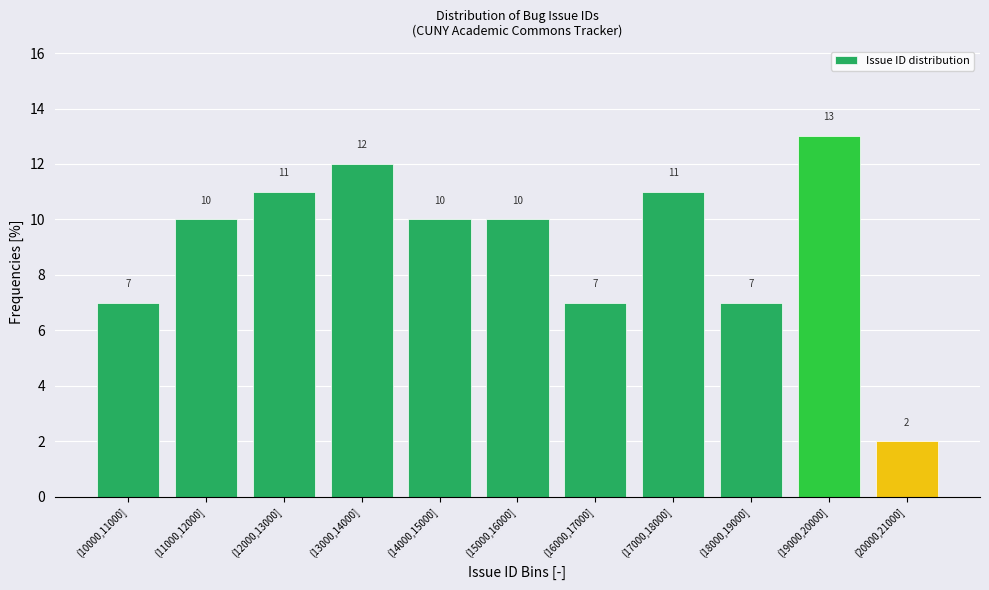

Reading left to right, list all the values displayed in this chart.

(10000,11000]=7.0	(11000,12000]=10.0	(12000,13000]=11.0	(13000,14000]=12.0	(14000,15000]=10.0	(15000,16000]=10.0	(16000,17000]=7.0	(17000,18000]=11.0	(18000,19000]=7.0	(19000,20000]=13.0	(20000,21000]=2.0